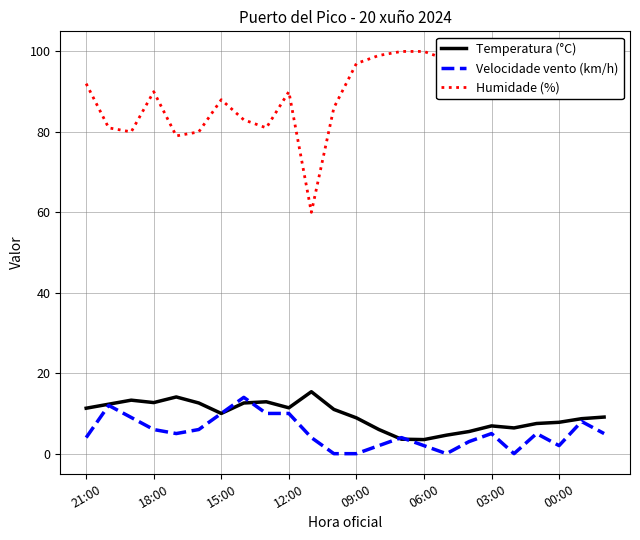

What is the maximum value for Temperatura (°C)?

15.4